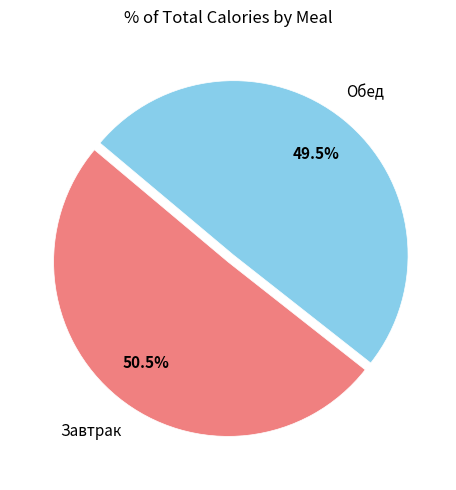

Which slice represents more than half of the pie?

Завтрак